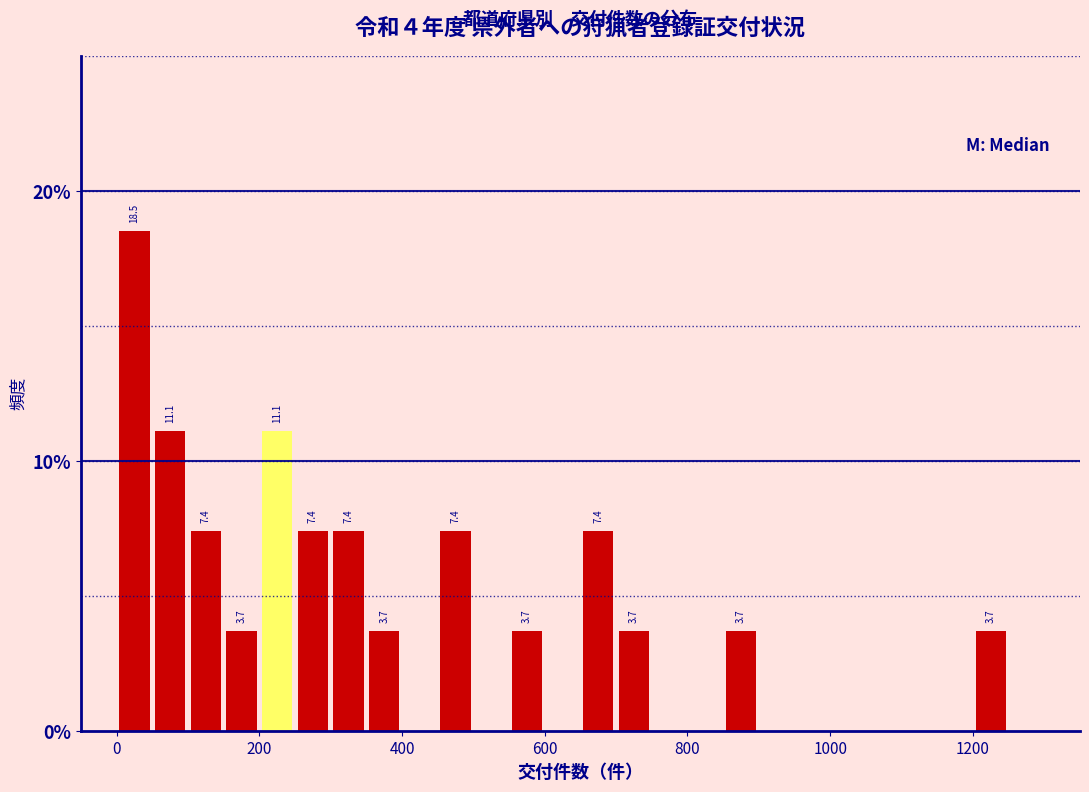

Read against the x-axis, roughly where is the centre of the tallest bar?

20